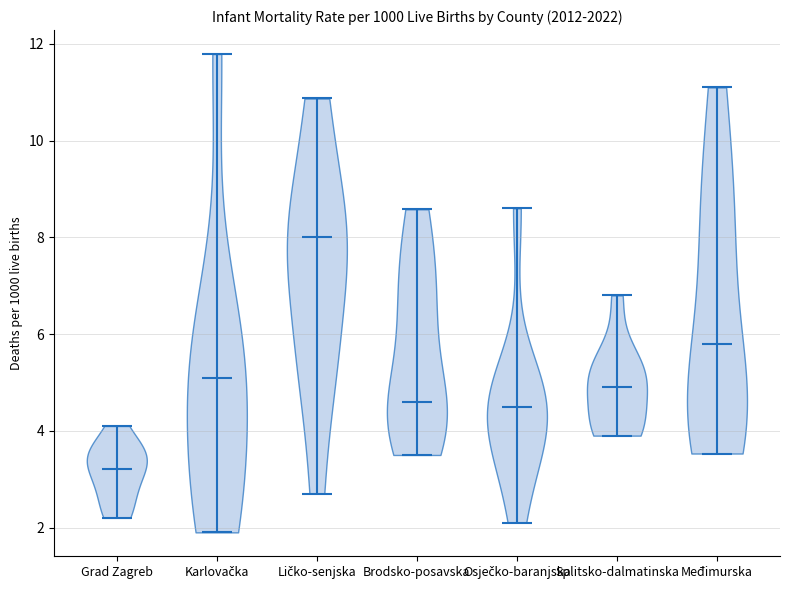

Reading left to right, read every violin against the y-axis: where its median line is, and the lowest and highest points it reaches. The values are not printed on the chart, so give them approximately, as read against the axis.

Grad Zagreb: median line 3.2, lowest point 2.2, highest point 4.2
Karlovačka: median line 5.2, lowest point 2.0, highest point 11.8
Ličko-senjska: median line 8.0, lowest point 2.8, highest point 10.8
Brodsko-posavska: median line 4.6, lowest point 3.6, highest point 8.6
Osječko-baranjska: median line 4.6, lowest point 2.2, highest point 8.6
Splitsko-dalmatinska: median line 5.0, lowest point 4.0, highest point 6.8
Međimurska: median line 5.8, lowest point 3.6, highest point 11.2